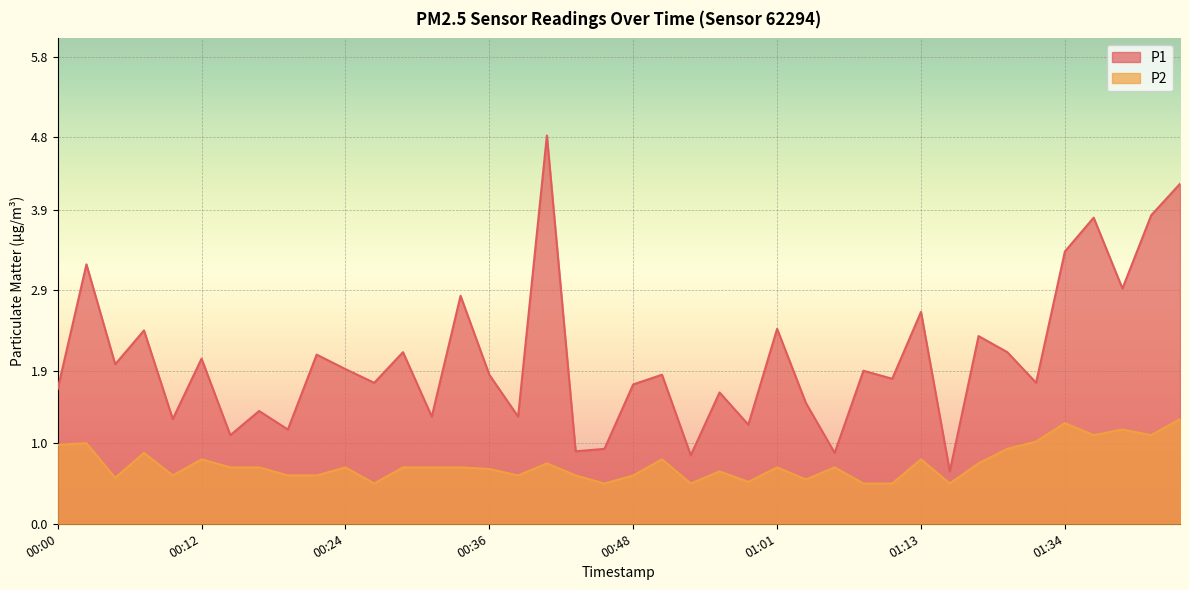

True or false: P2 and P1 intersect in this chart.

False